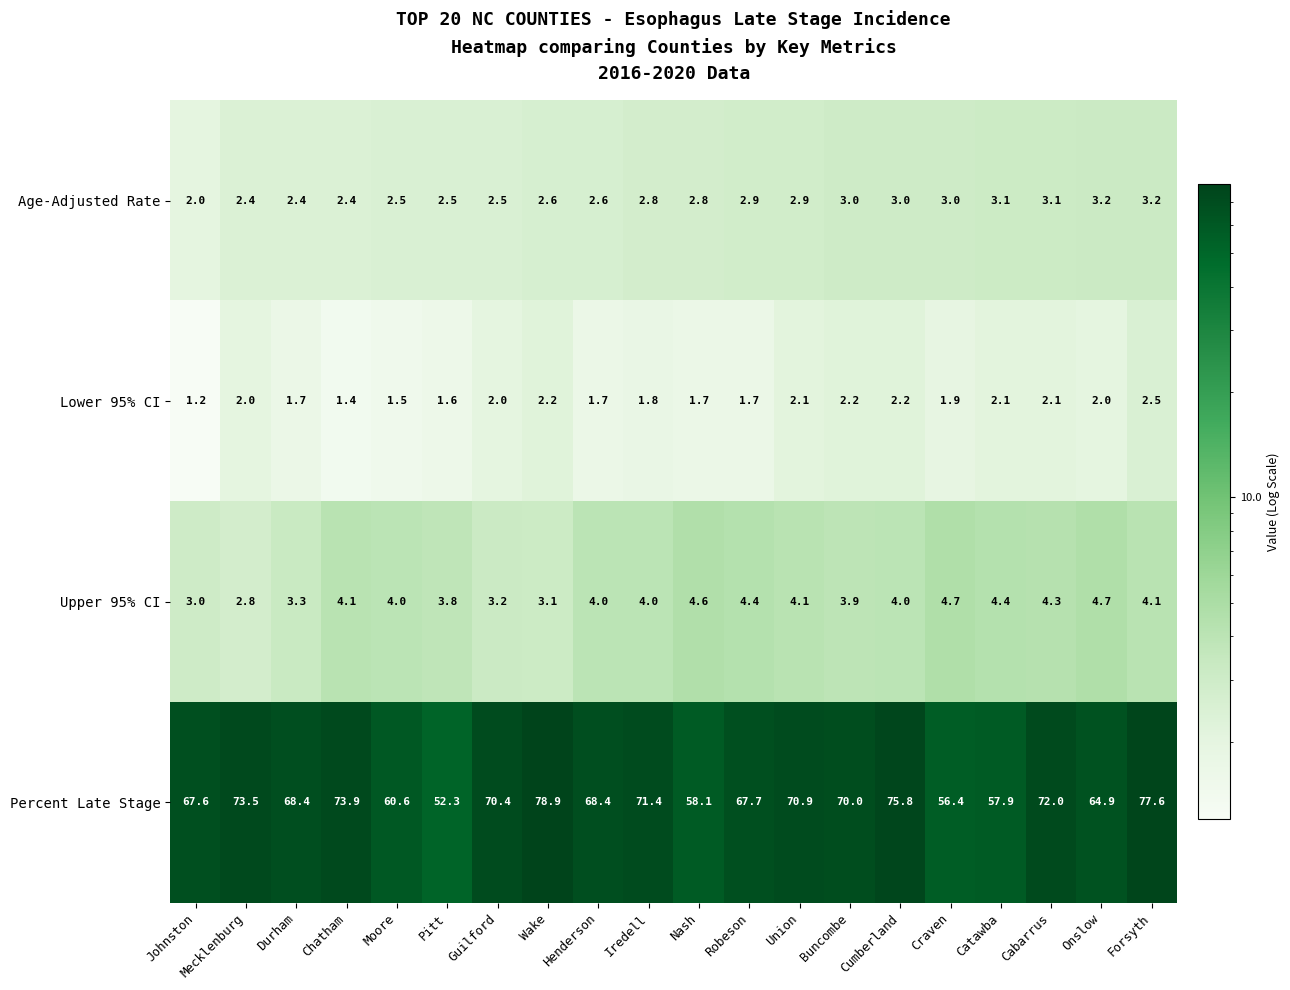

At how many categories does at least one series exceed 65?

14